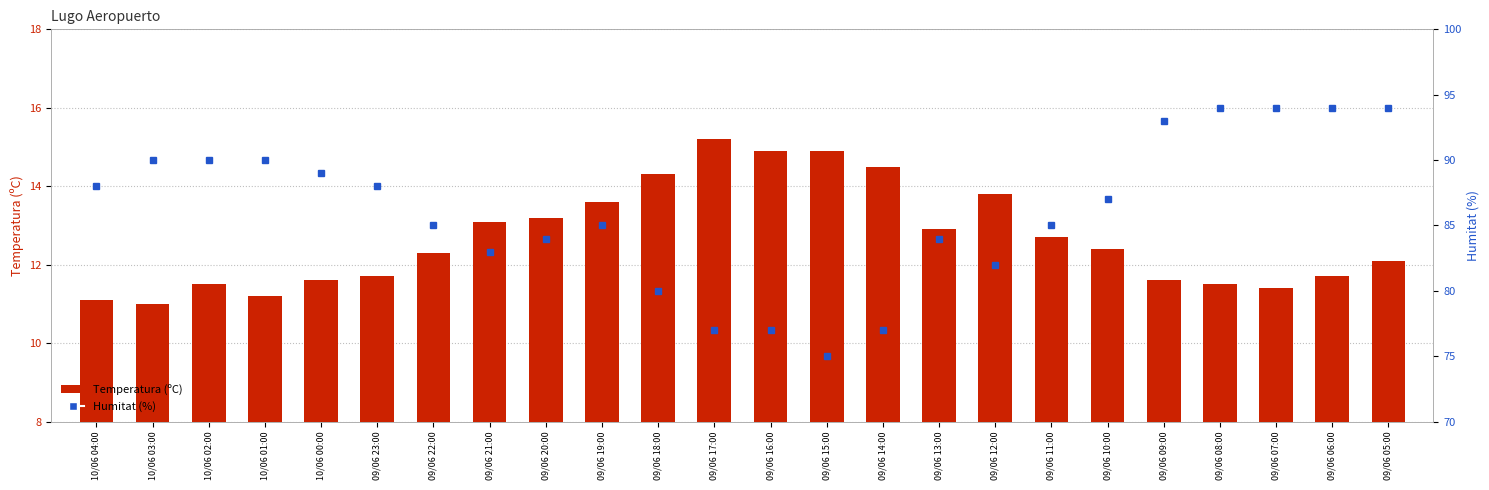

List the series in order of their peak value, lowest first.

Temperatura (ºC), Humitat (%)